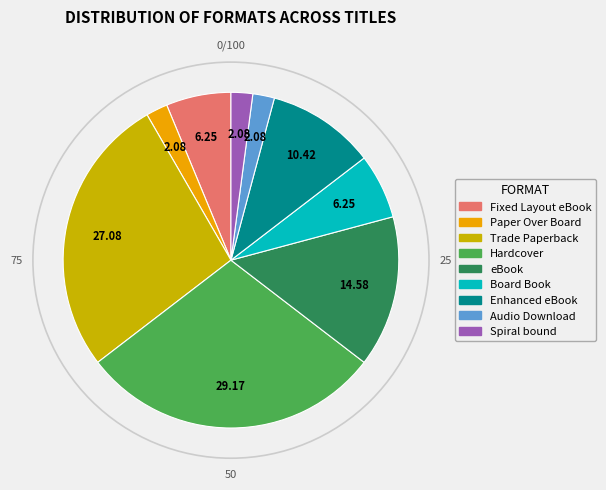

Count the number of slices in the pie.

9